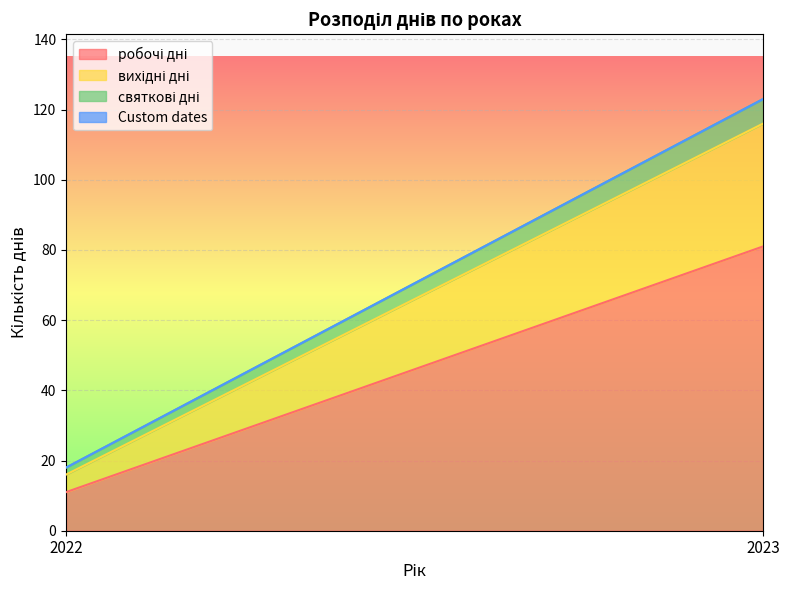

Which category has the highest value across all series?

2023